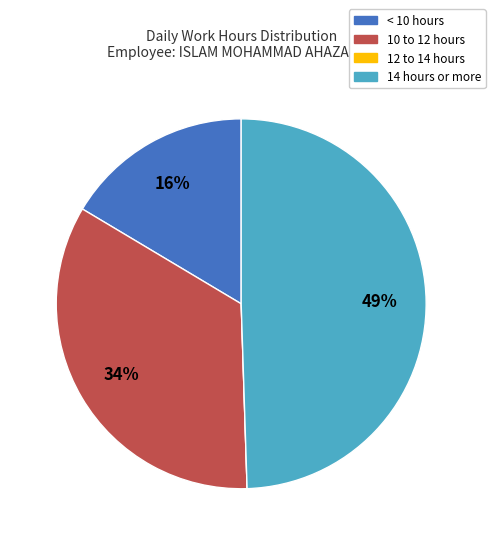

Is the sum of < 10 hours and 14 hours or more greater than half?

Yes